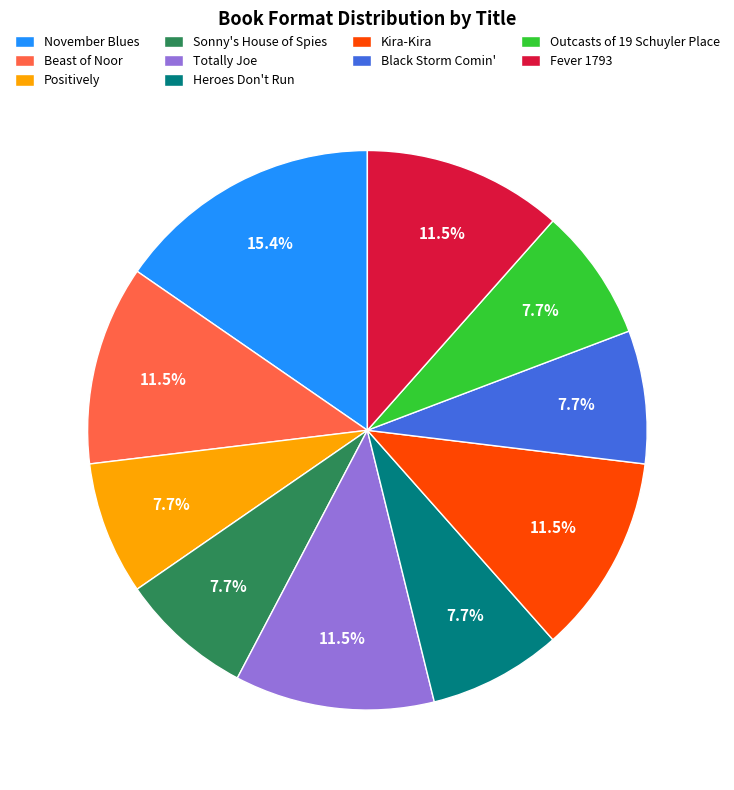

What is the ratio of the value at Black Storm Comin' to the value at Fever 1793?

0.7